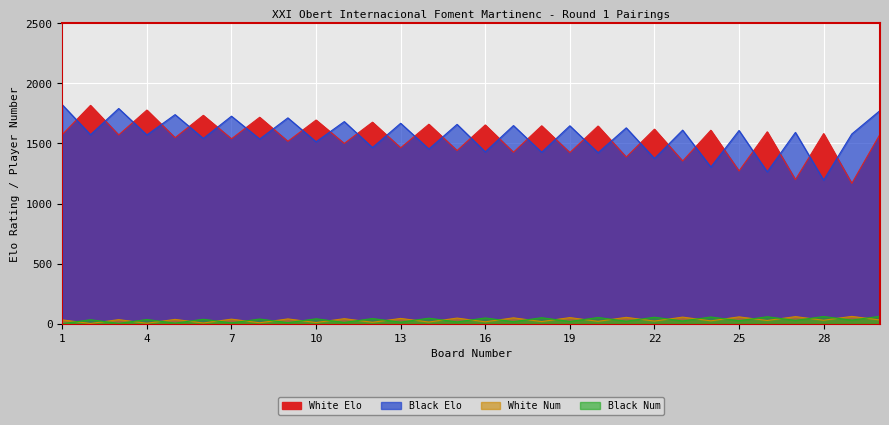

How many lines are shown in the chart?

4